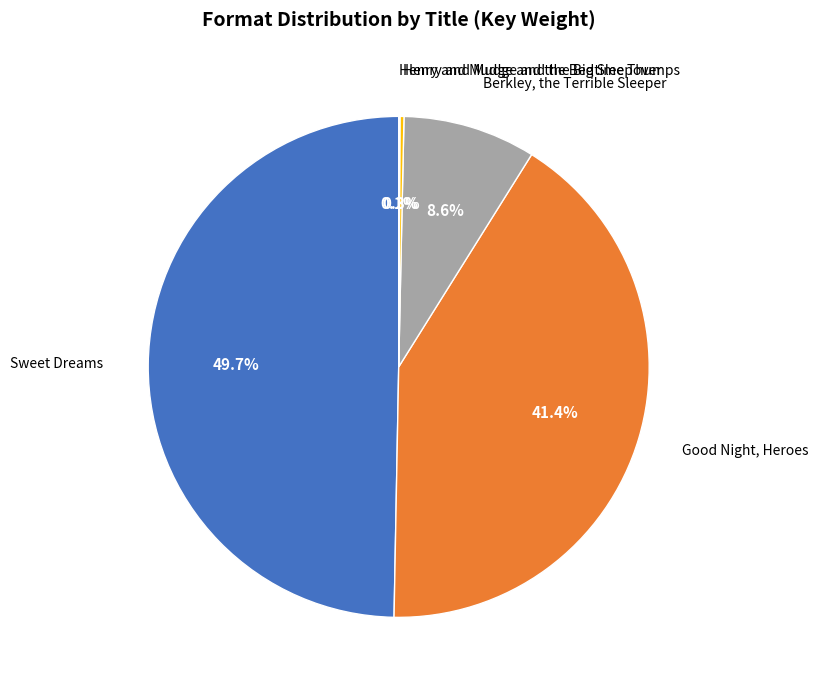

What is the largest slice in the pie chart?

Sweet Dreams